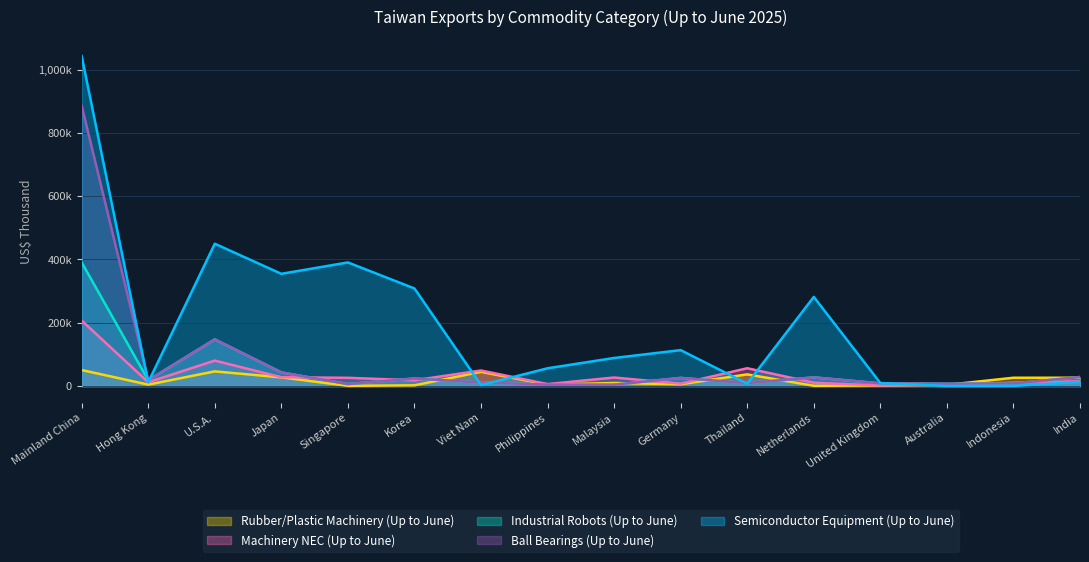

True or false: Semiconductor Equipment (Up to June) has a value of 281781 at Netherlands.

True